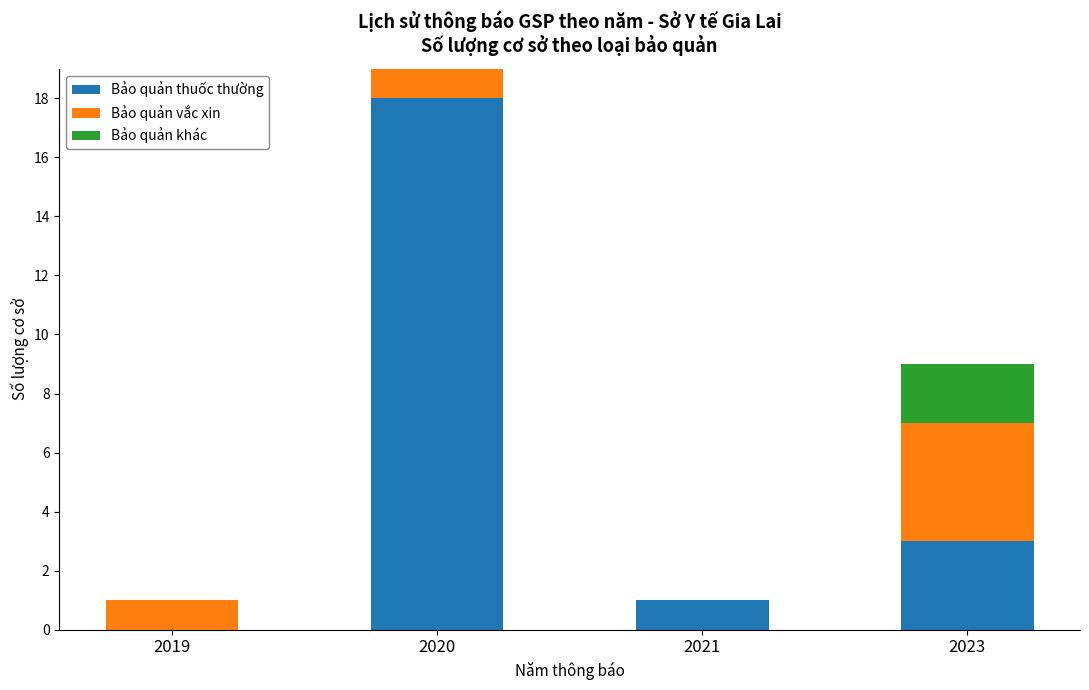

At which label does Bảo quản thuốc thường reach its peak?

2020